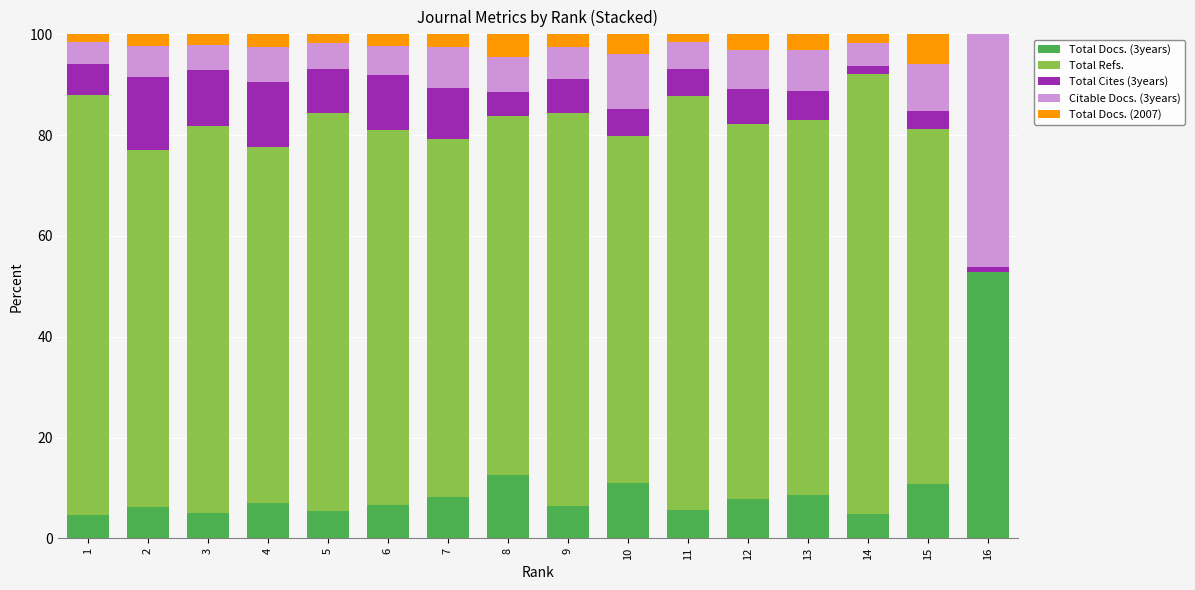

The value of Total Docs. (3years) at 11 is 2.6. True or false?

False